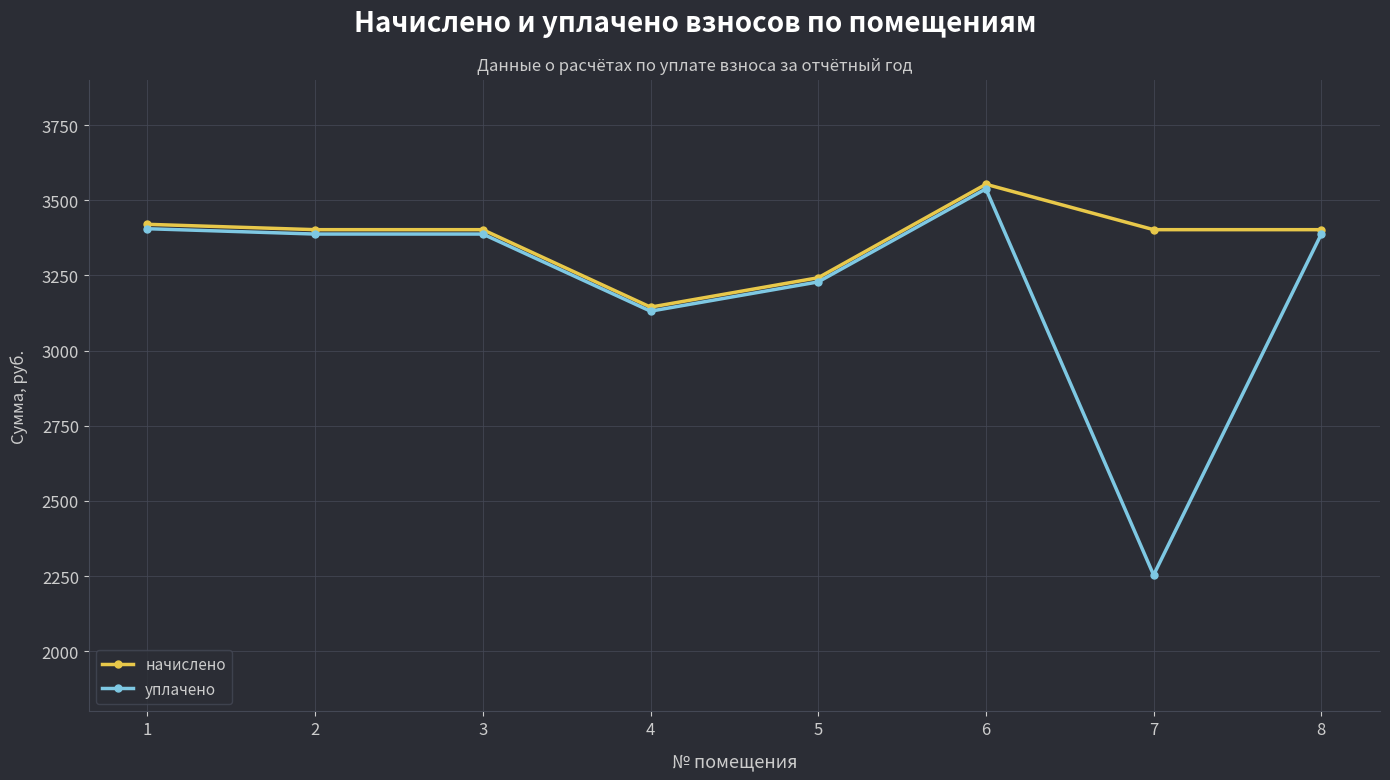

How many lines are shown in the chart?

2